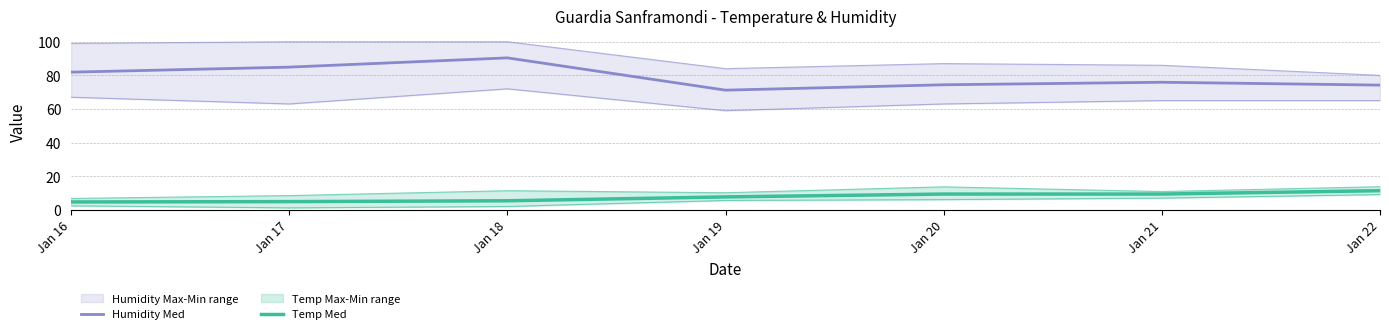

What is the difference between the Temp Med values at Jan 16 and Jan 22?

6.7